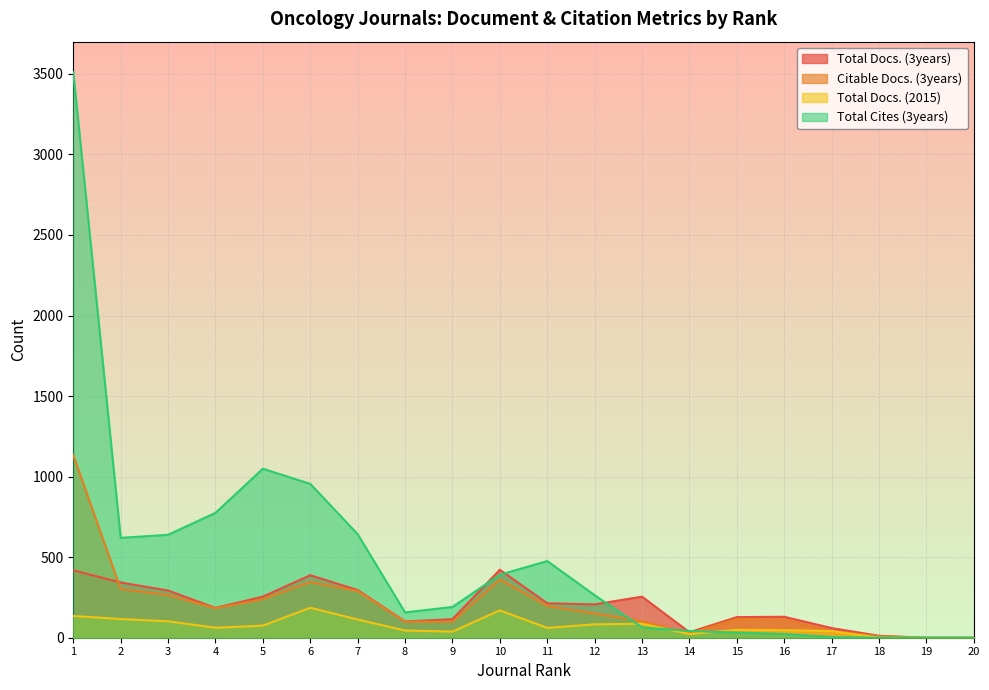

What are all the series names shown in the legend?

Total Docs. (3years), Citable Docs. (3years), Total Docs. (2015), Total Cites (3years)